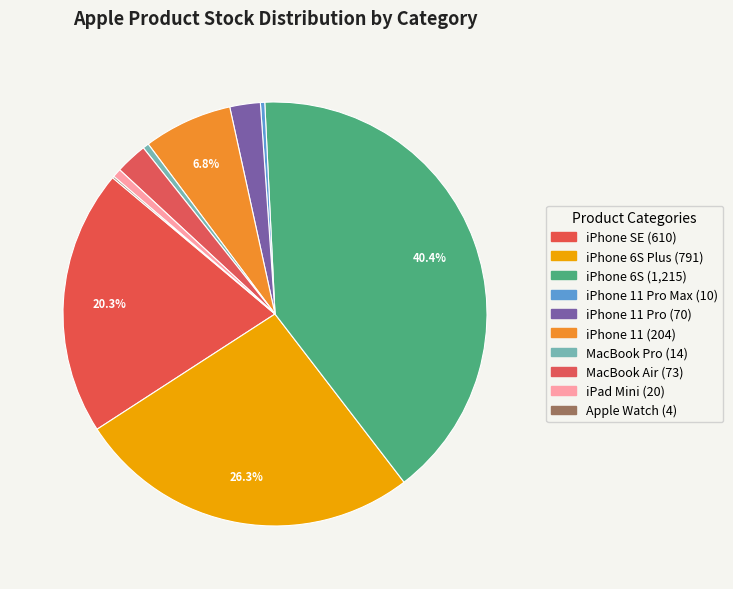

Count the number of slices in the pie.

10